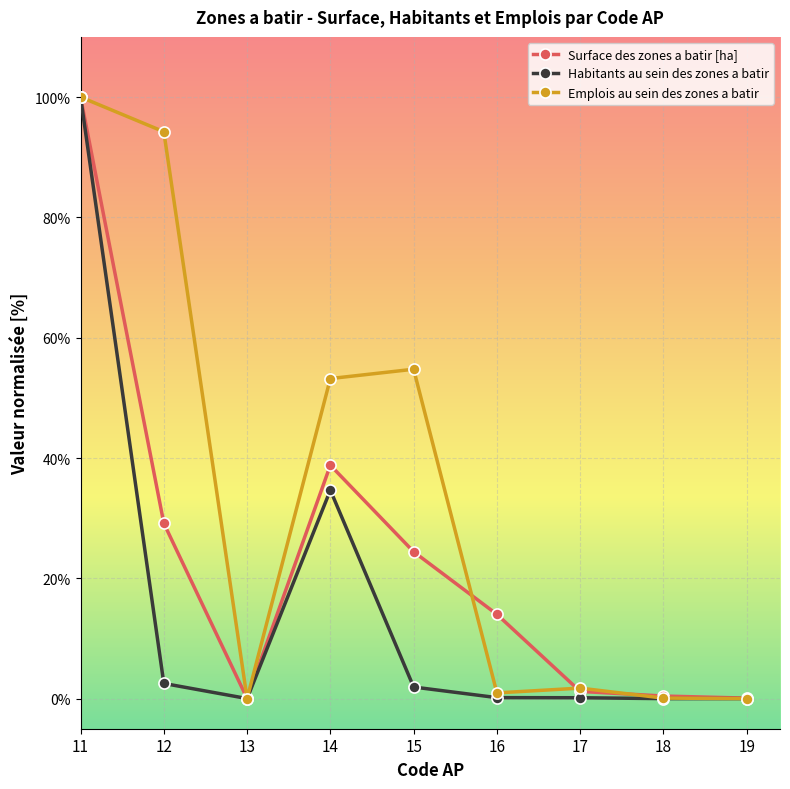

What is the value of the Habitants au sein des zones a batir point at the 1st from the left?

100.0